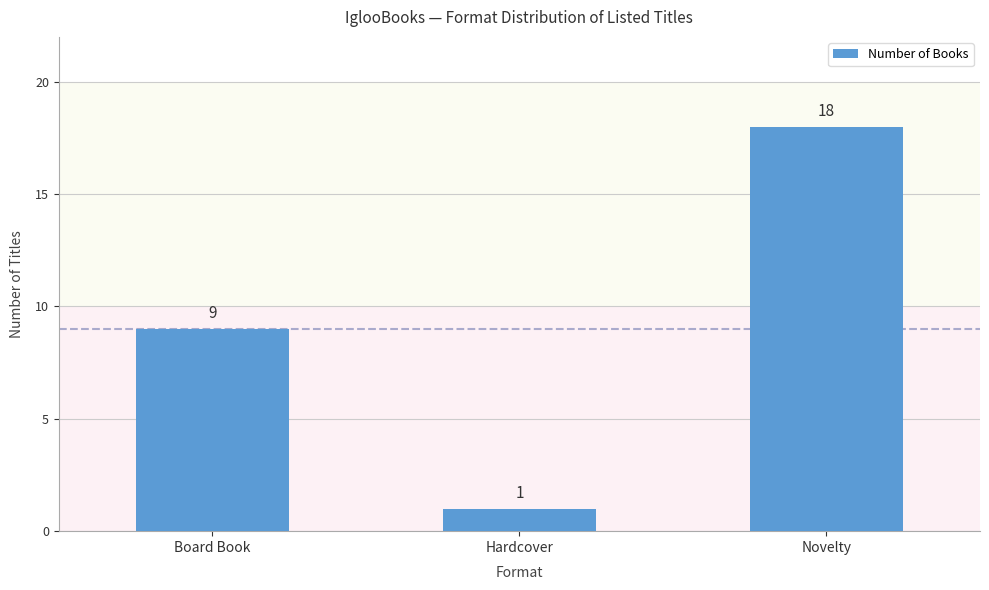

What position from the left is Novelty?

3